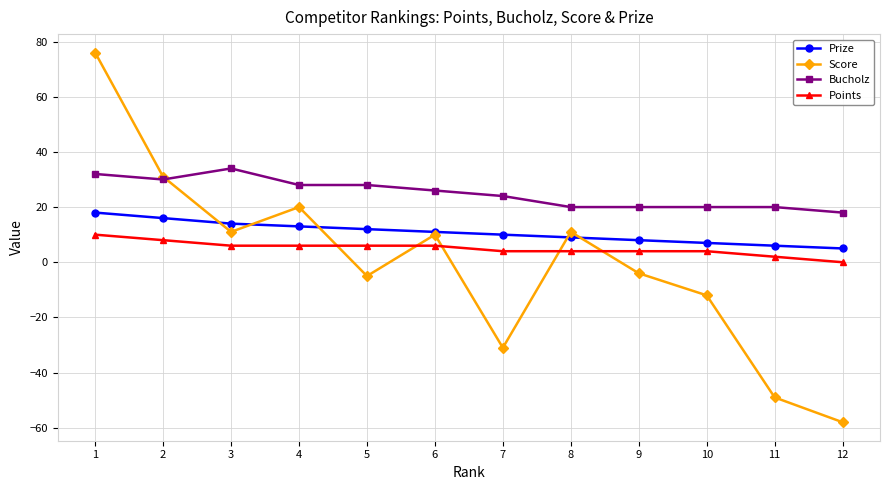

How many data points in Bucholz are less than 26?

6